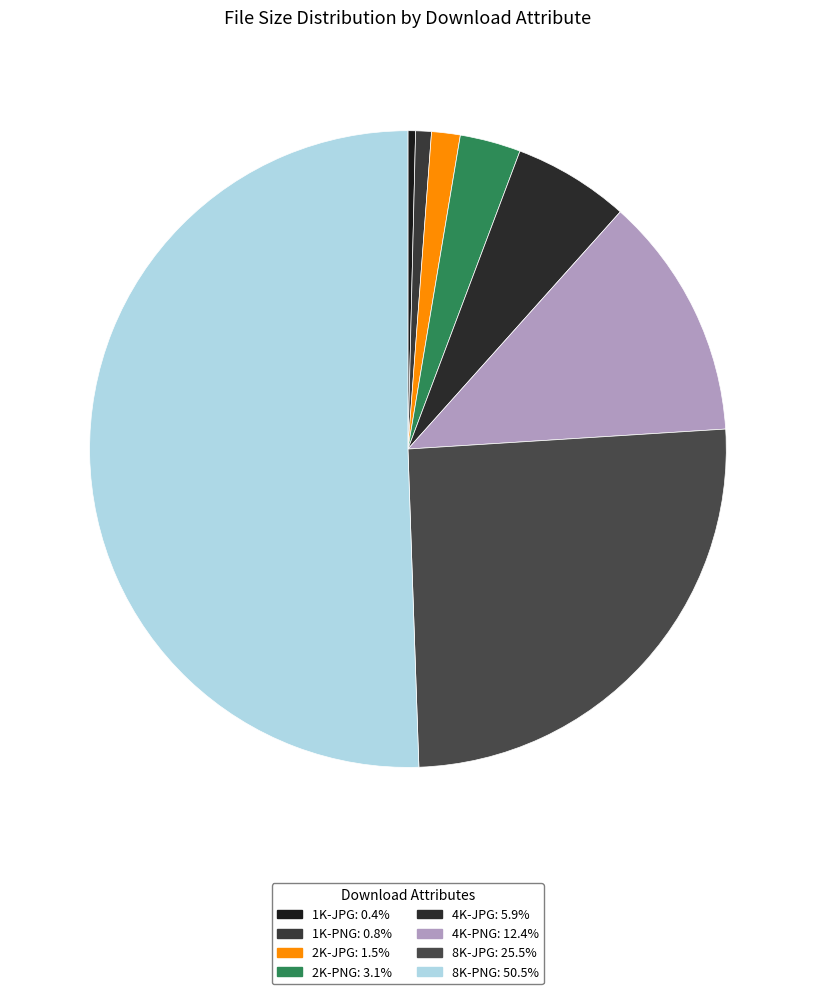

The 8K-JPG slice represents 25% of the pie. True or false?

True